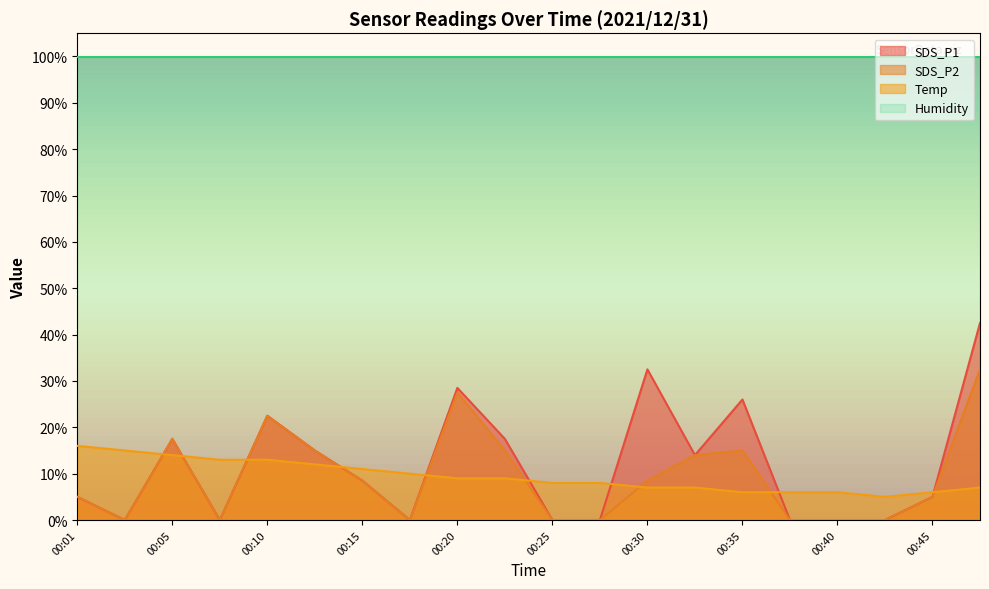

The Temp series shows 13.0 at 00:08. True or false?

True